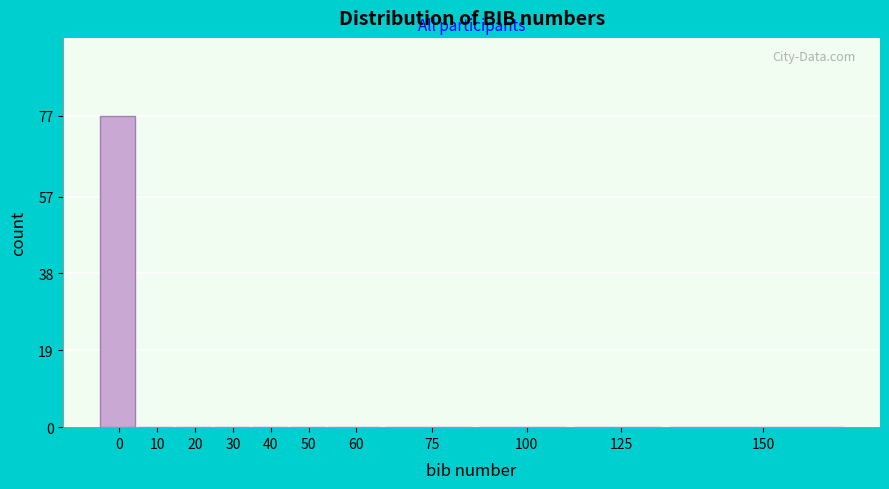

Reading left to right, list all the values displayed in this chart.

0=77	10=0	20=0	30=0	40=0	50=0	60=0	75=0	100=0	125=0	150=0